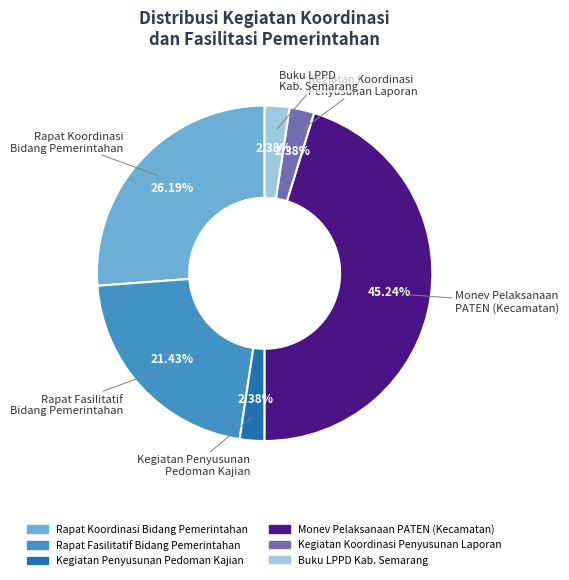

Which category has the biggest portion of the pie?

Monev Pelaksanaan PATEN (Kecamatan)